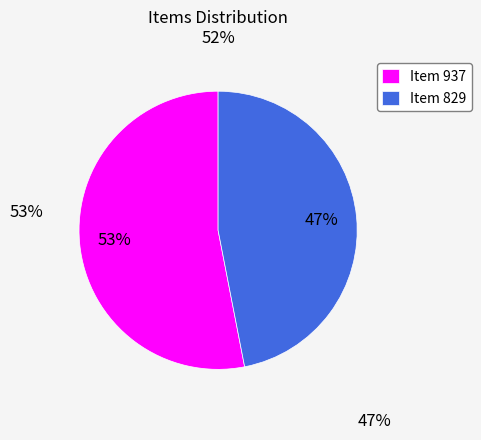

Which slice is the smallest?

Item 829